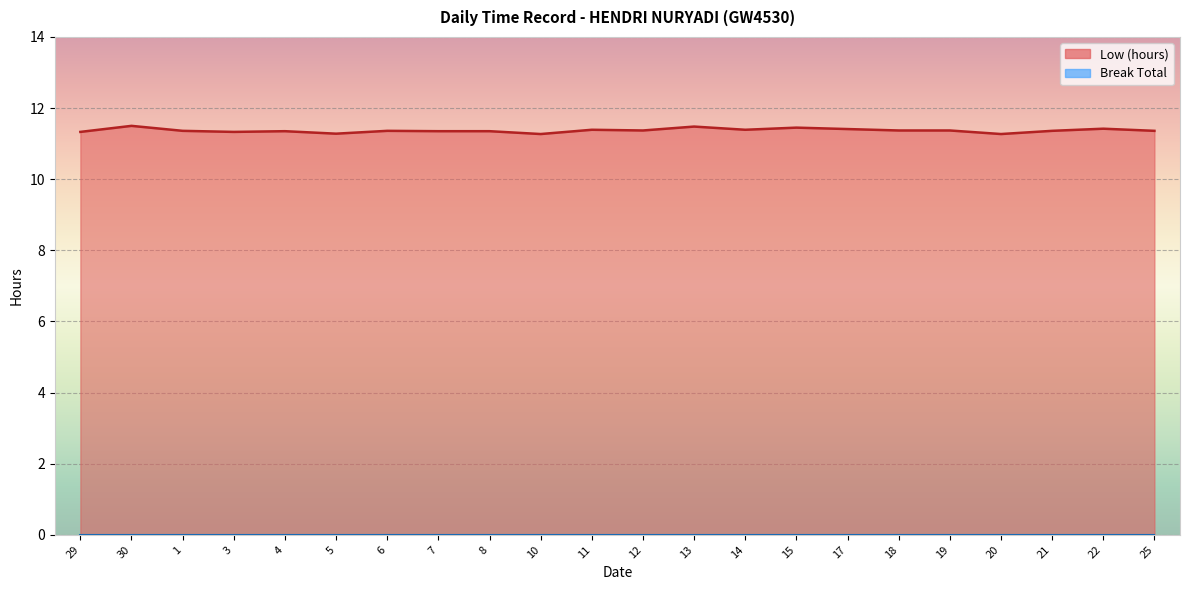

Reading left to right, list all the values displayed in this chart.

11.3	11.5	11.4	11.3	11.3	11.3	11.4	11.3	11.3	11.3	11.4	11.4	11.5	11.4	11.4	11.4	11.4	11.4	11.3	11.4	11.4	11.4